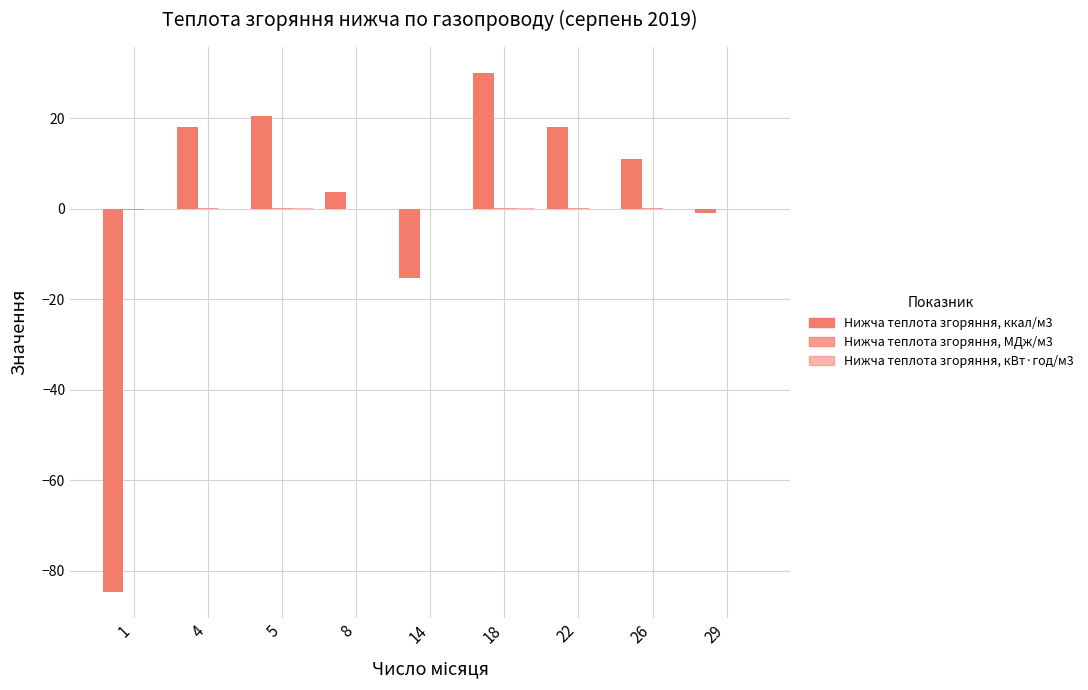

Is the value of Нижча теплота згоряння, МДж/м3 at 22 greater than the value of Нижча теплота згоряння, ккал/м3 at 22?

No